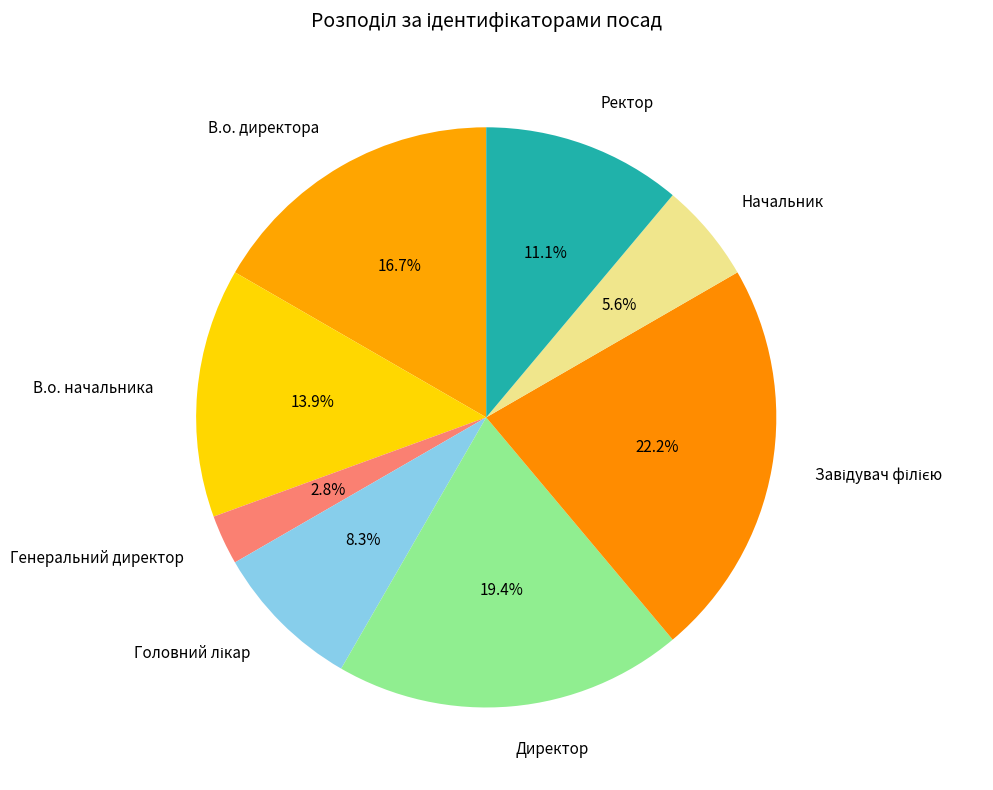

Which has a higher value, Генеральний директор or Директор?

Директор